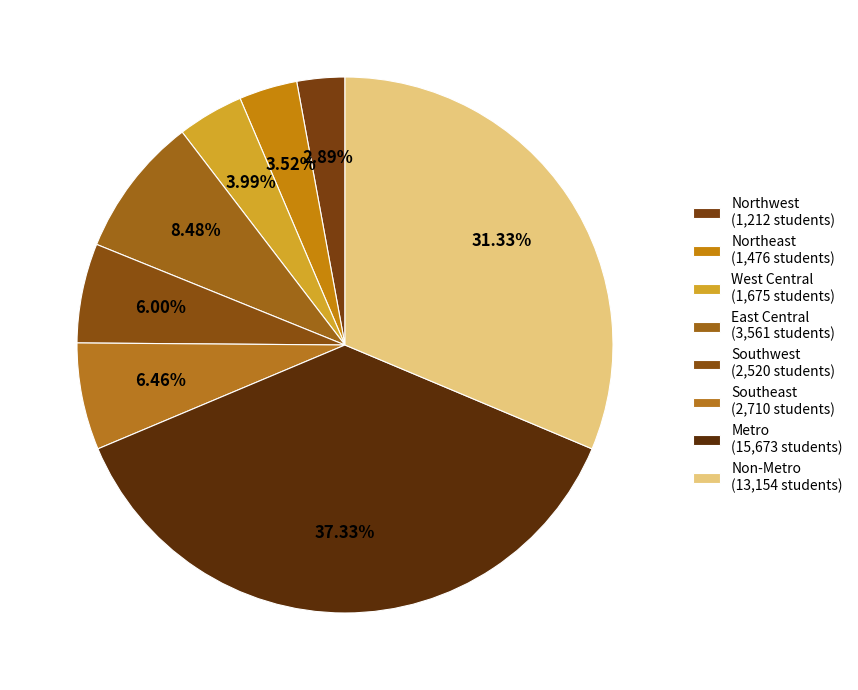

What is the ratio of the value at Northeast to the value at Non-Metro?

0.1